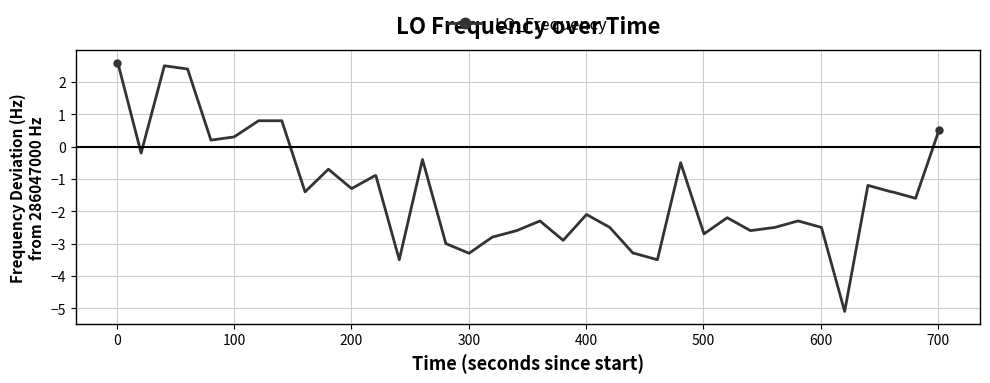

What is the maximum value shown in the chart?

2.6